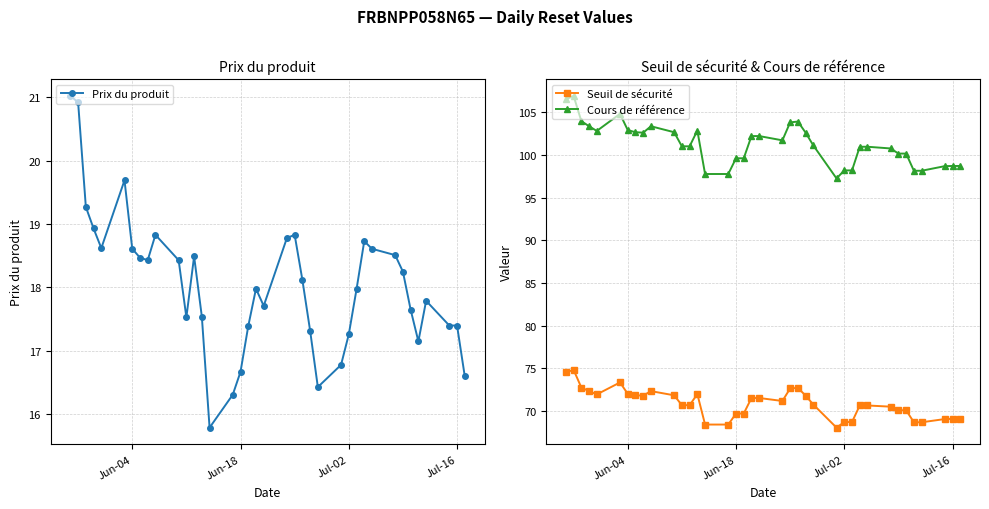

What is the lowest value of the Prix du produit series?

15.8